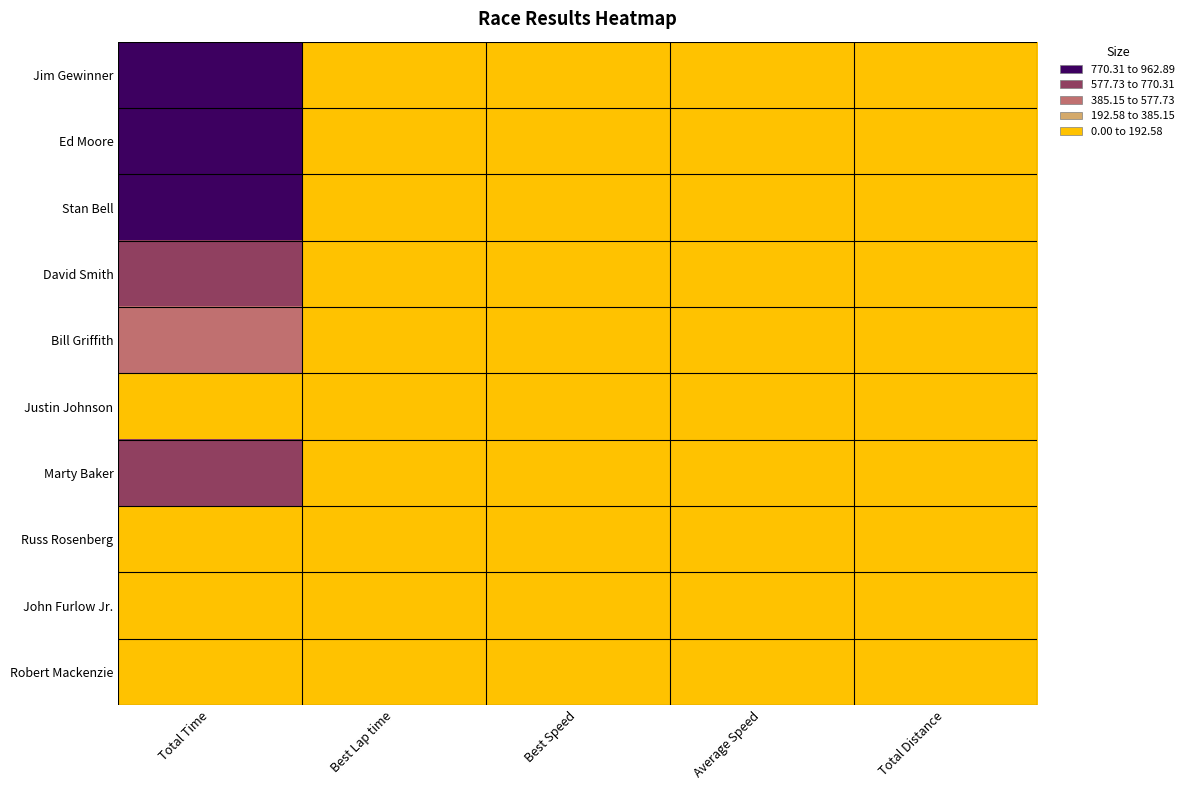

Which series changed the most between Average Speed and Total Distance?

Justin Johnson